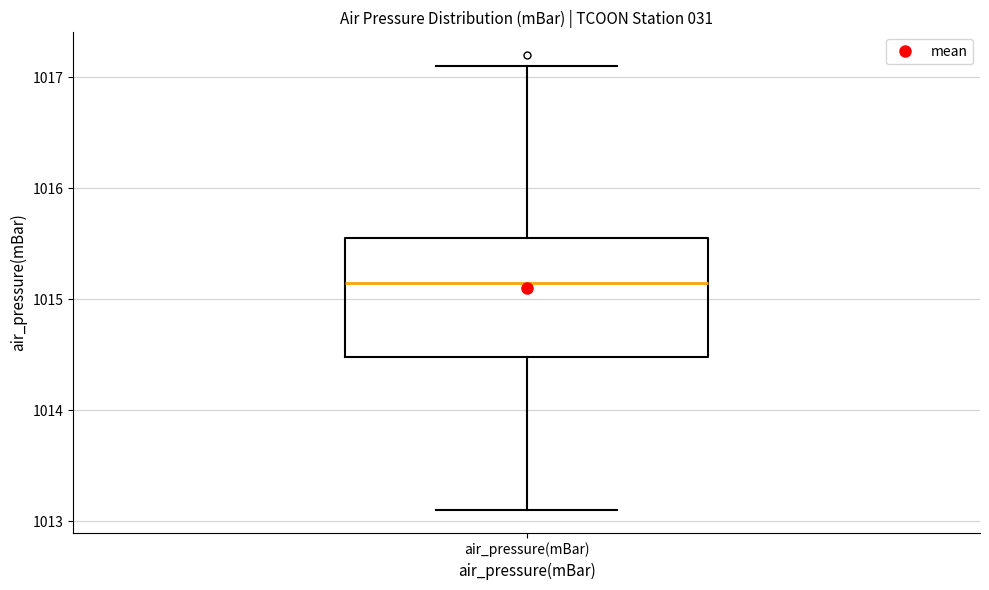

Read this box plot against the y-axis: the position of the median line, the range covered by the box, and the ends of both whiskers. The values are not printed on the chart, so give them approximately, as read against the axis.

median 1015.2, box 1014.5 to 1015.6, whiskers 1013.1 to 1017.1